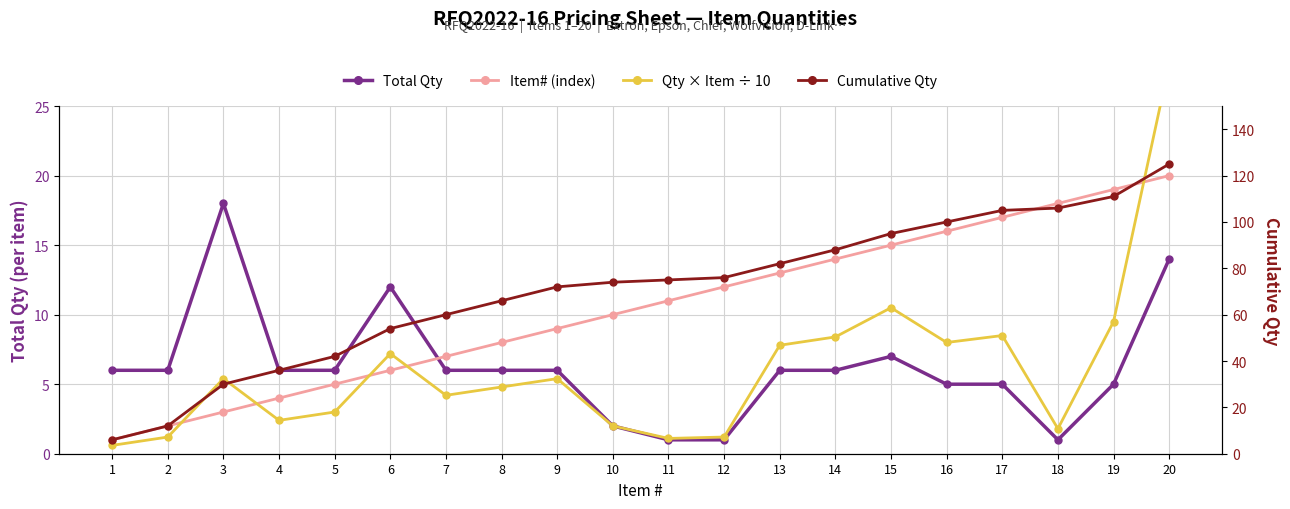

Rank the series at 7 from lowest to highest value.

Qty × Item ÷ 10, Total Qty, Item# (index), Cumulative Qty